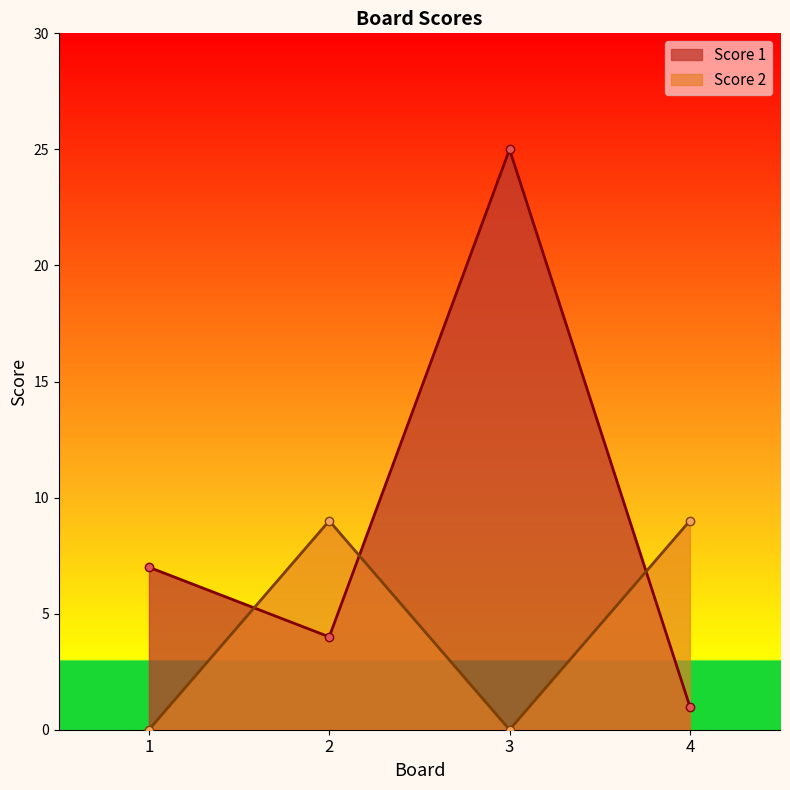

At which label does Score 1 reach its minimum?

4